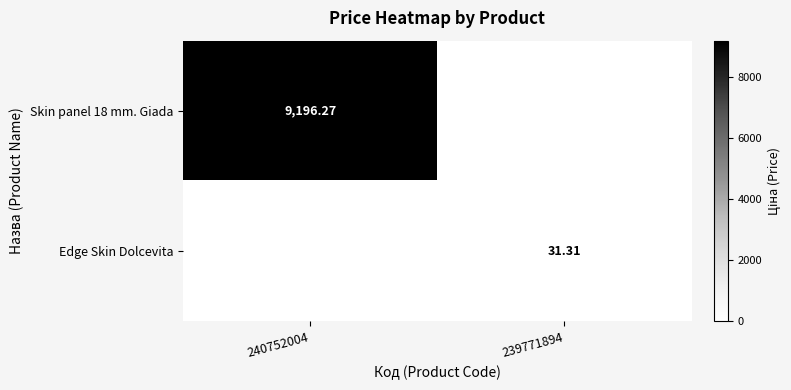

List the series in order of their overall mean, lowest first.

Edge Skin Dolcevita, Skin panel 18 mm. Giada